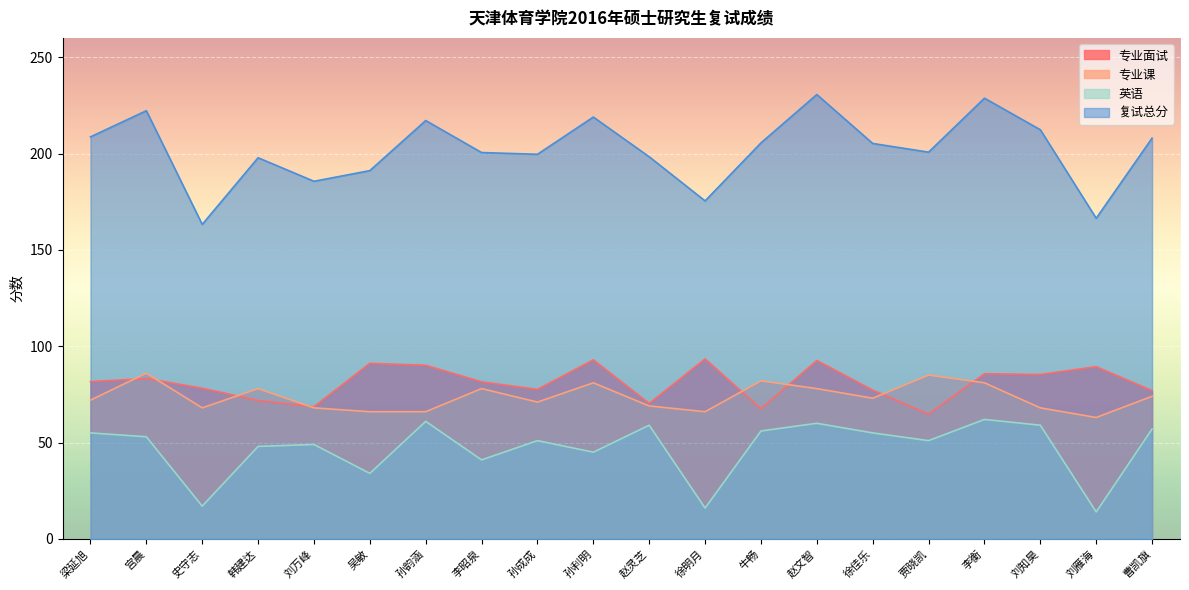

What is the average value of the 专业面试 series?

81.0